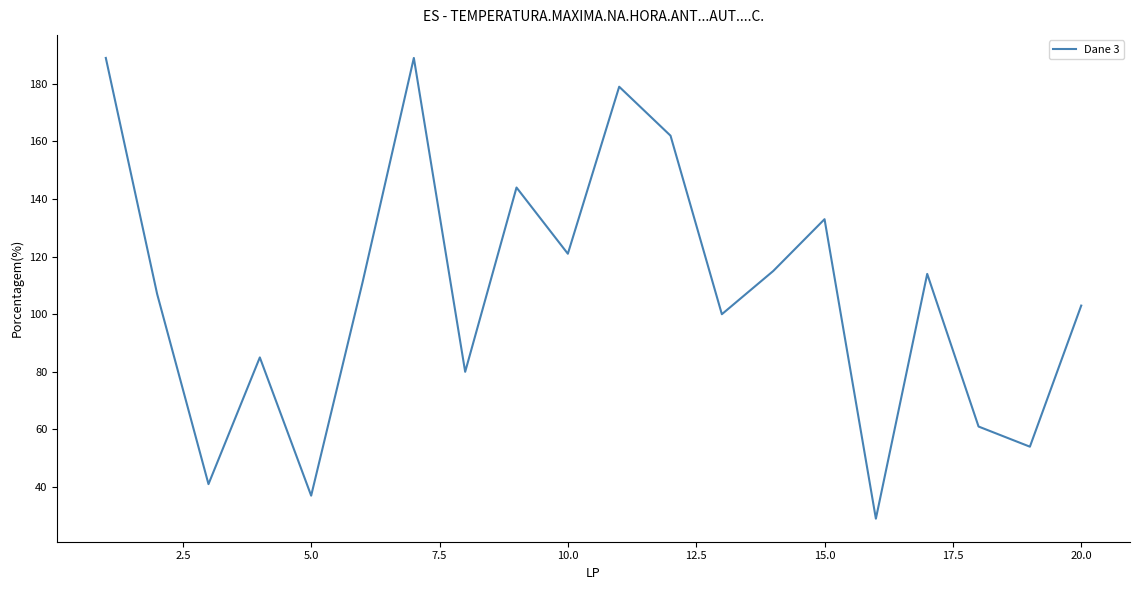

What is the maximum value shown in the chart?

189